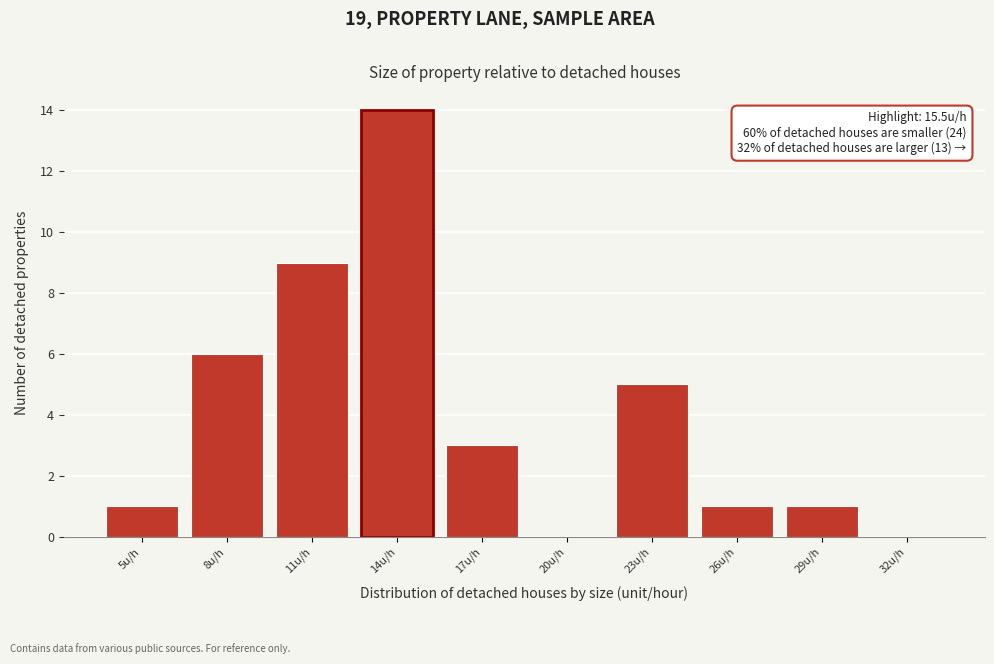

Reading left to right, transcribe all the data shown in this chart.

5u/h=1	8u/h=6	11u/h=9	14u/h=14	17u/h=3	20u/h=0	23u/h=5	26u/h=1	29u/h=1	32u/h=0